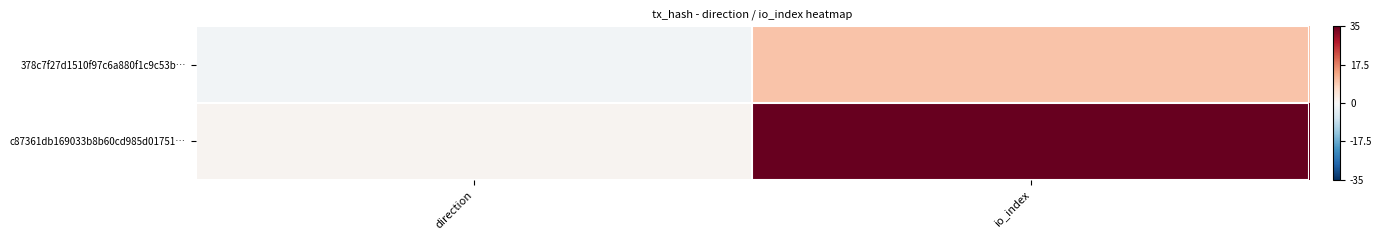

At how many categories does at least one series exceed 22?

1